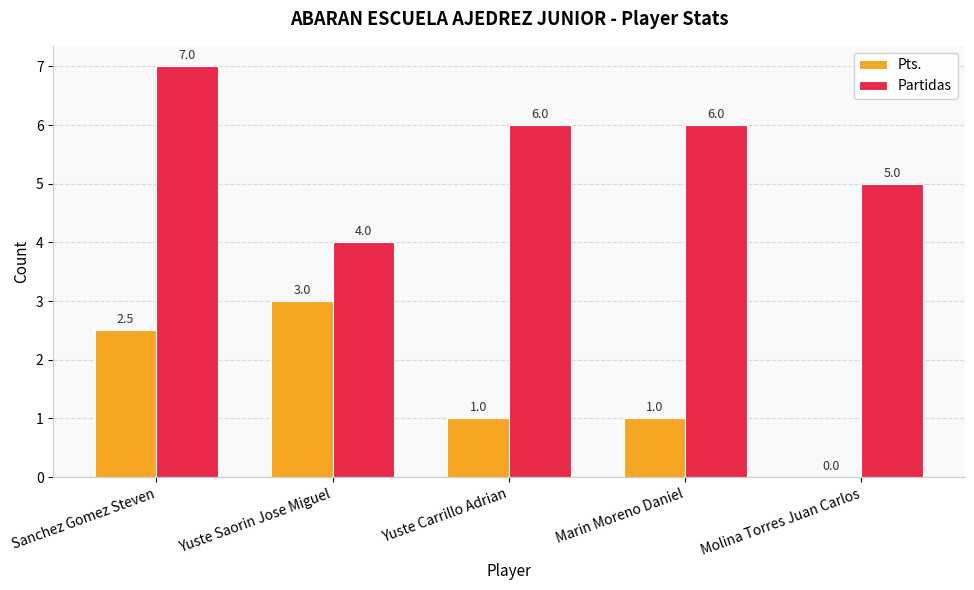

How many positive values does the Pts. series have?

4